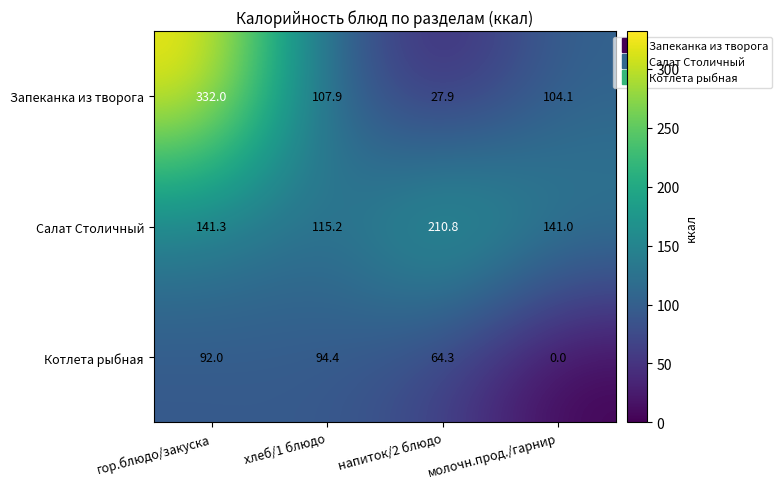

What is the difference between the Котлета рыбная values at напиток/2 блюдо and молочн.прод./гарнир?

64.3